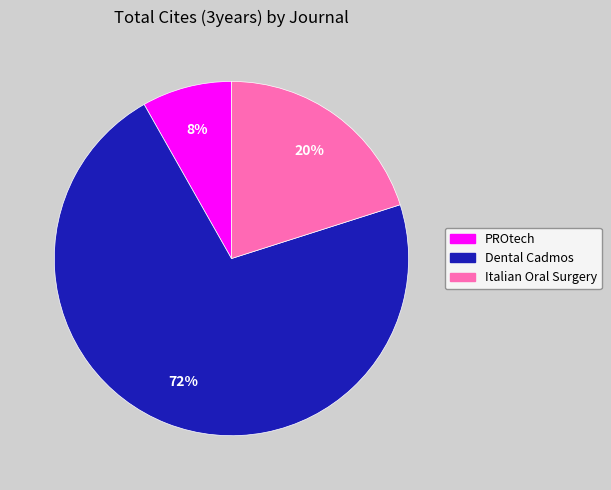

To the nearest percent, what is the combined percentage of Italian Oral Surgery and Dental Cadmos?

92%